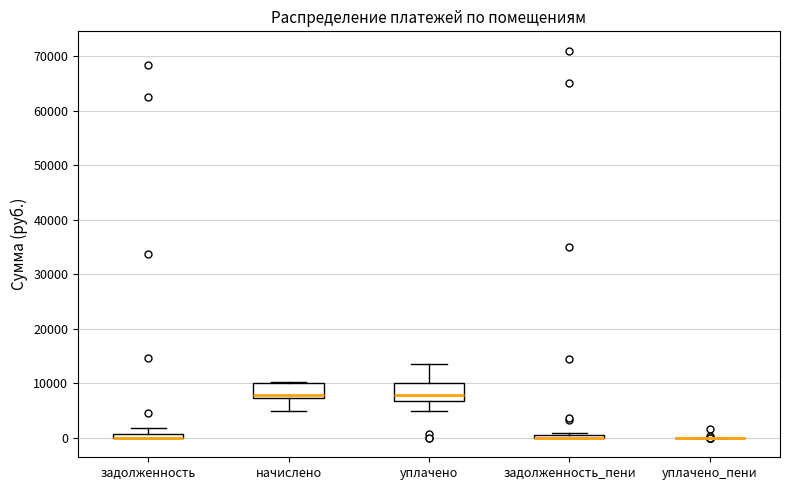

Where does the upper whisker of the box for задолженность end on the y-axis? The values are not printed on the chart, so give them approximately, as read against the axis.

2000